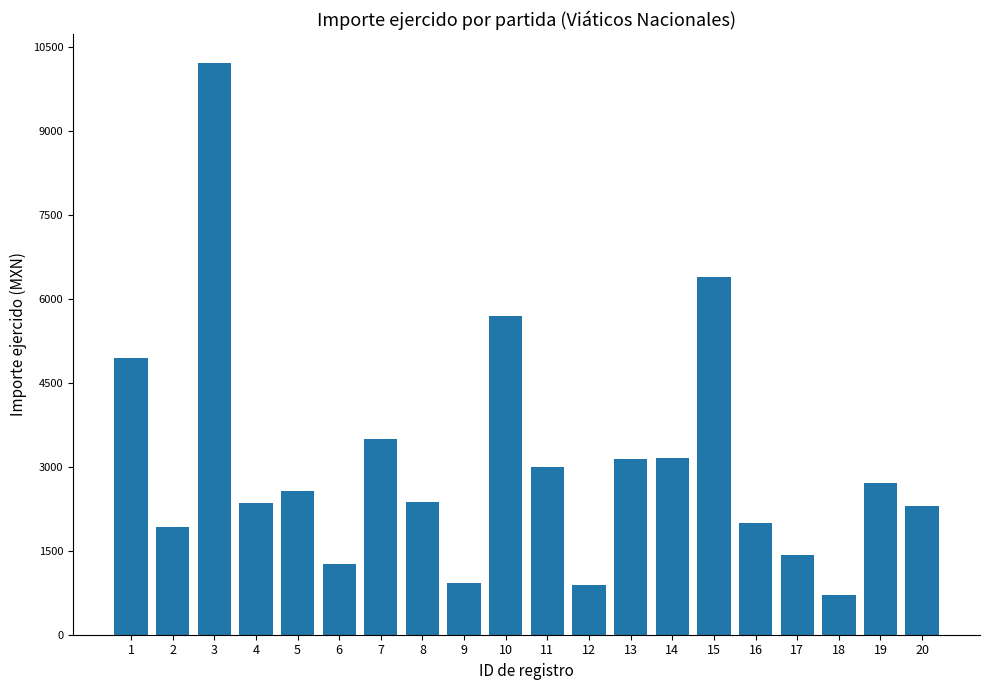

How many distinct data groups are displayed?

1